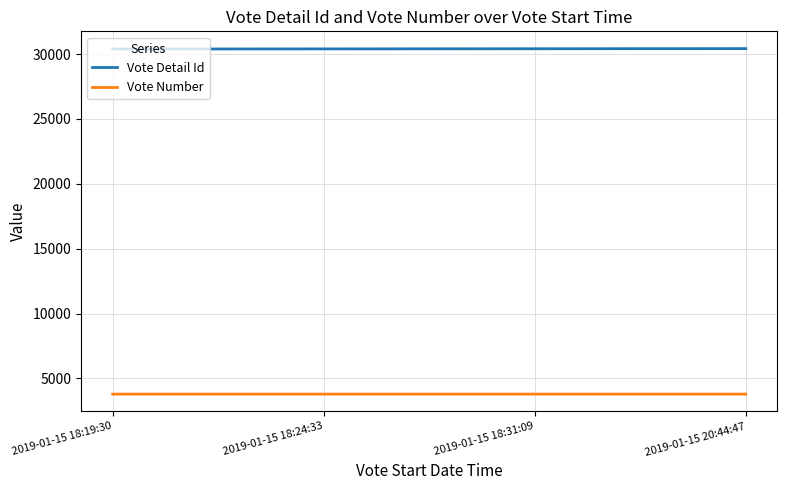

What is the difference between the highest and lowest values at 2019-01-15 20:44:47?

26622